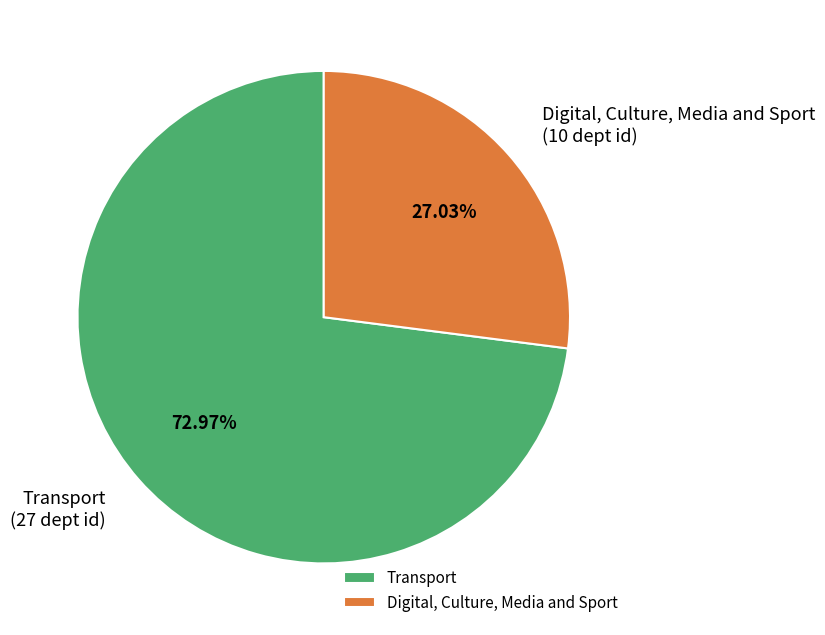

Which slice is the largest?

Transport